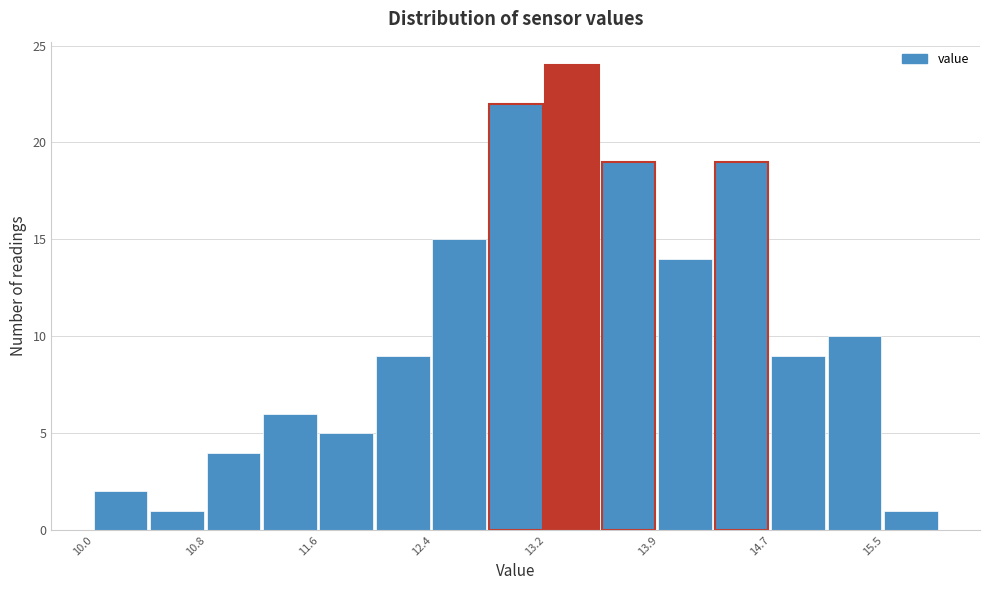

Read against the x-axis, roughly where is the centre of the tallest bar?

13.3